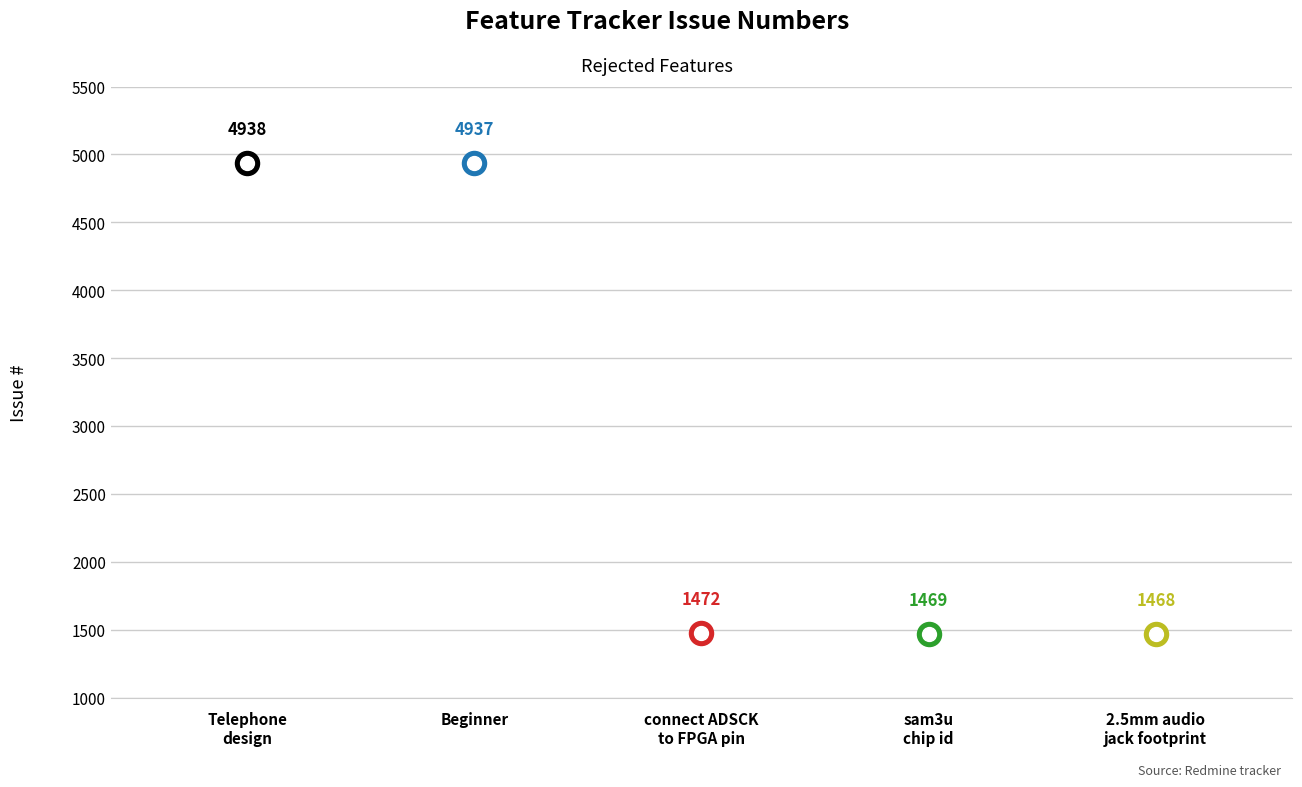

Between Beginner and Telephone design, which is larger?

Telephone design